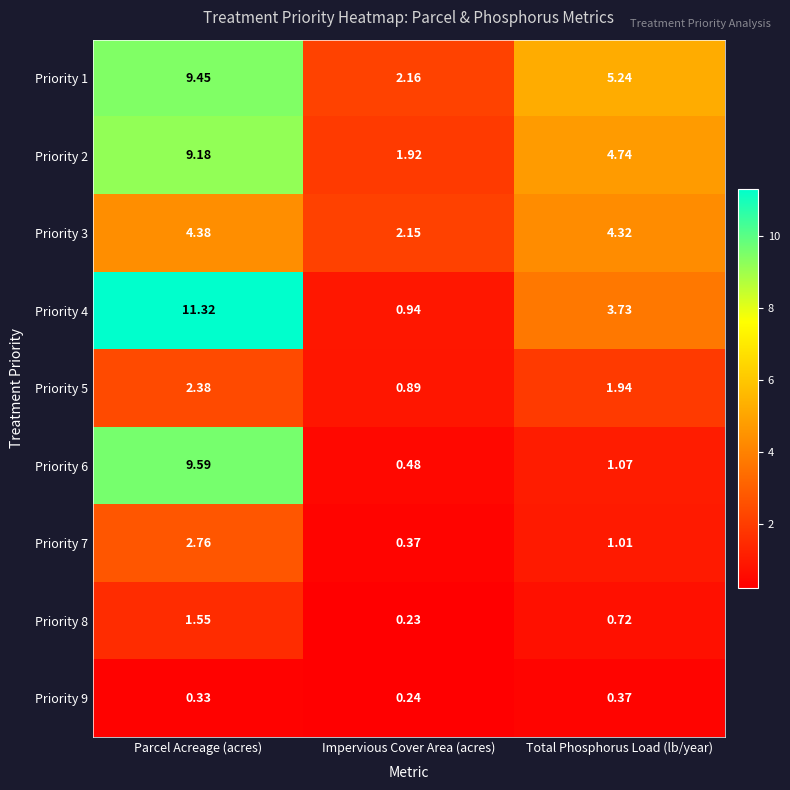

Is the value of Priority 9 at Impervious Cover Area (acres) greater than the value of Priority 8 at Parcel Acreage (acres)?

No